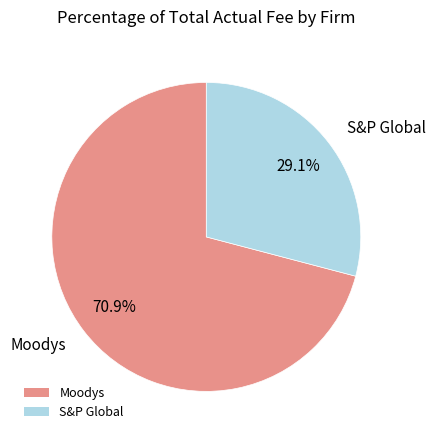

True or false: Moodys accounts for 71% of the total.

True